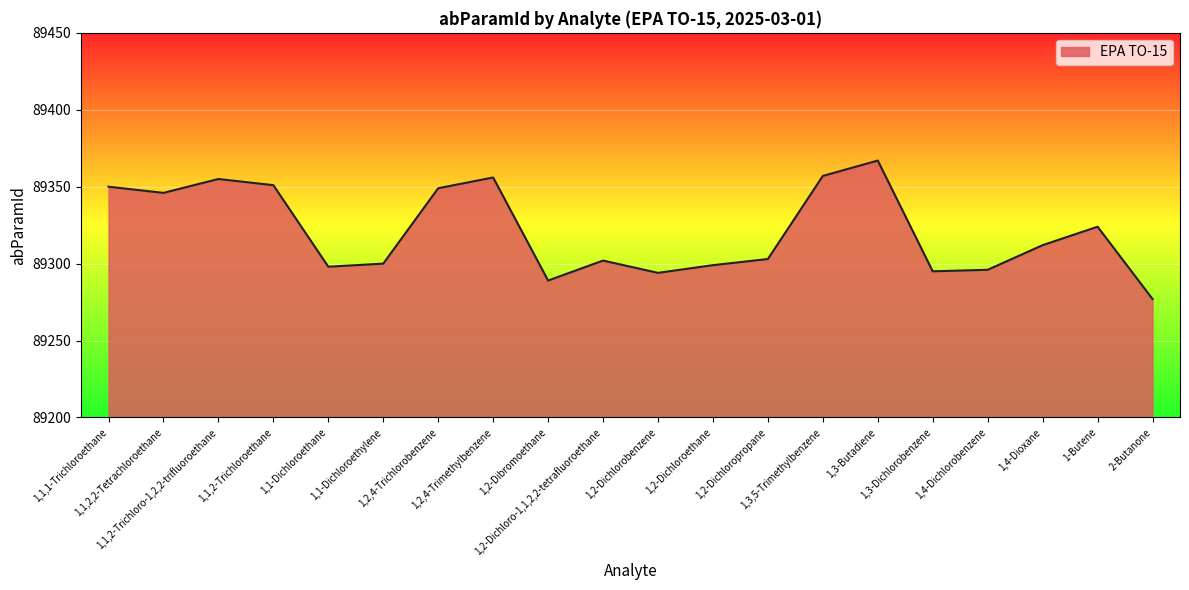

What is the difference between the values at 1,3-Dichlorobenzene and 1,2,4-Trimethylbenzene?

61